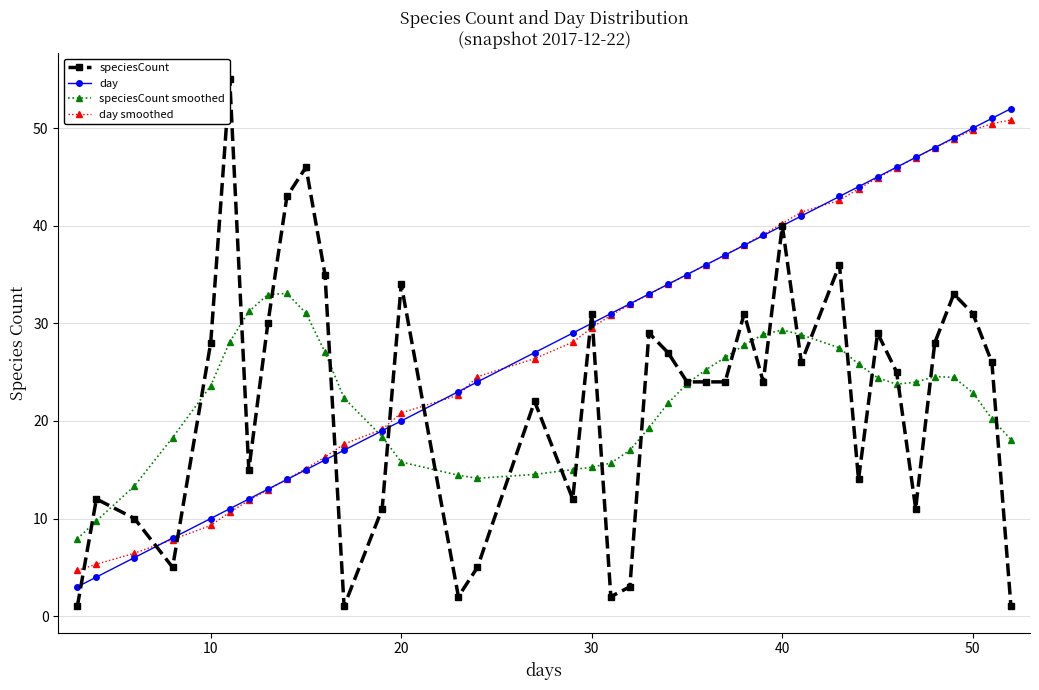

Which series has the largest range (max minus min)?

speciesCount